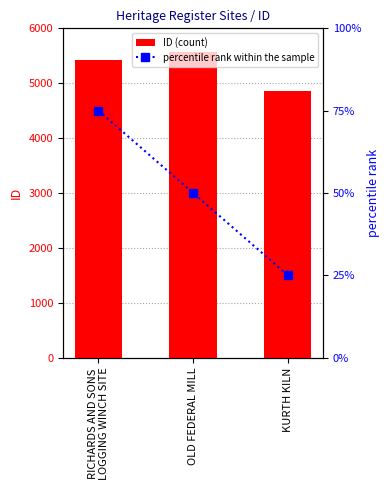

Which has a higher value, KURTH KILN or RICHARDS AND SONS
LOGGING WINCH SITE?

RICHARDS AND SONS
LOGGING WINCH SITE